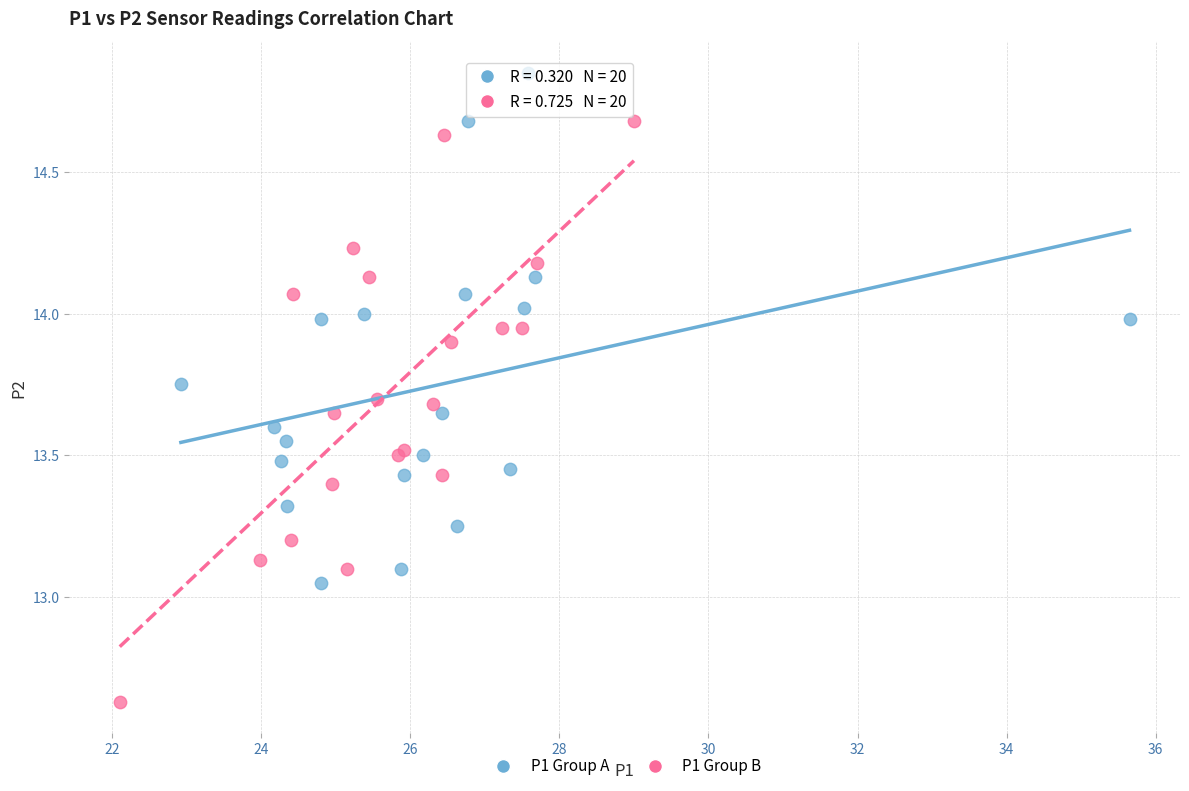

Which series contains the lowest Y value?

P1 Group B